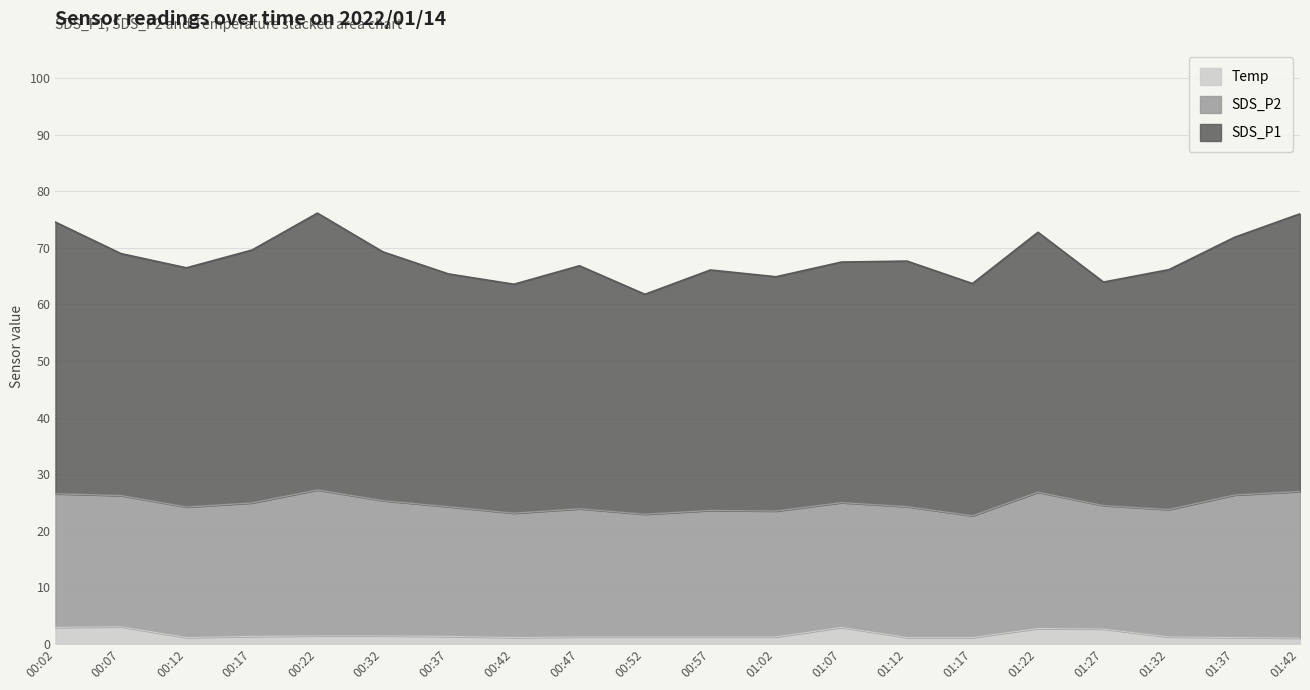

Which series has the largest range (max minus min)?

SDS_P1